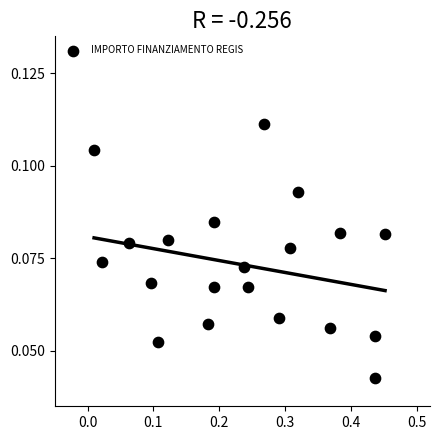

What is the range of X values (max minus min)?

0.4